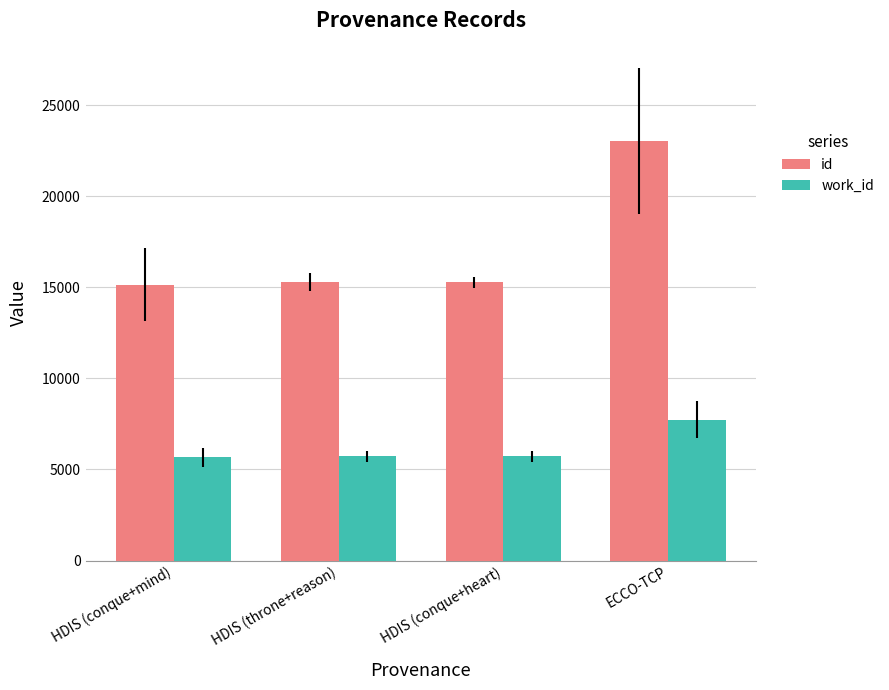

How many data points in work_id are less than 5730?

2